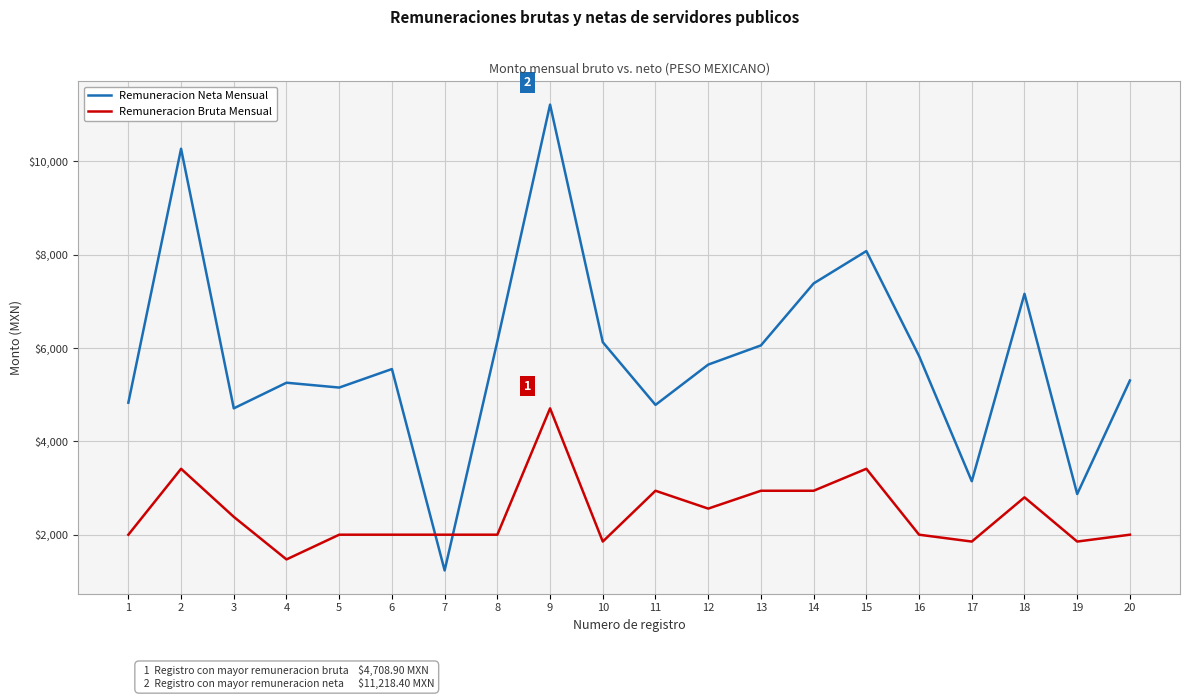

Which series has the largest total across all categories?

Remuneracion Neta Mensual